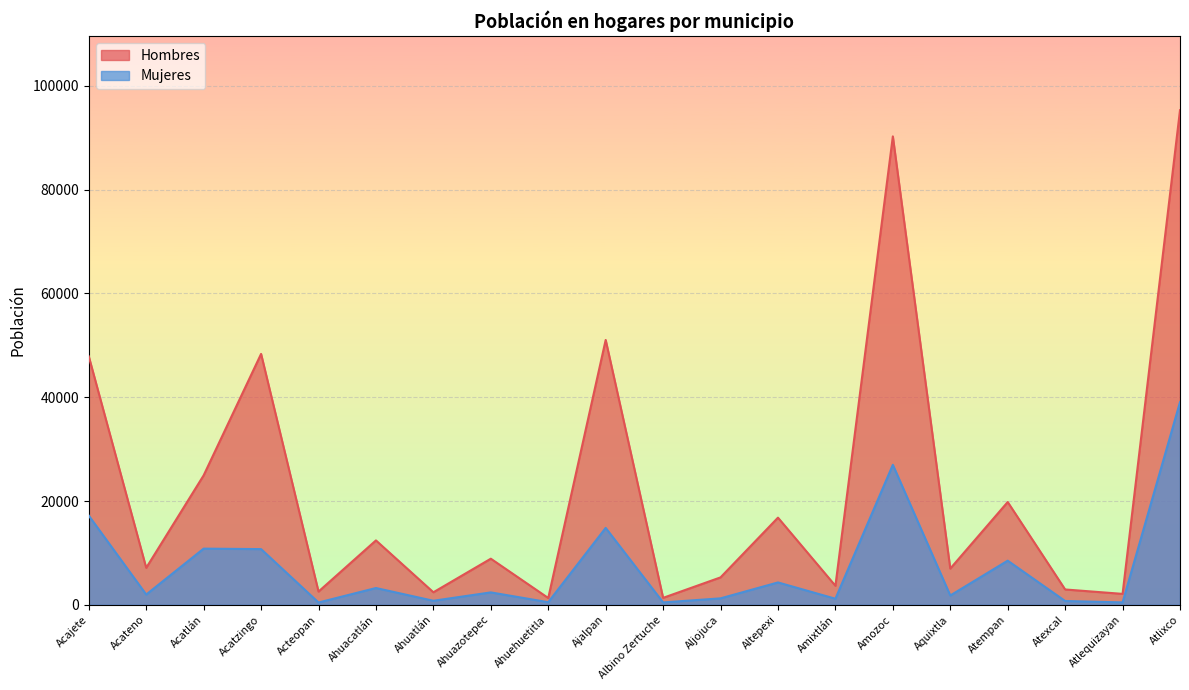

True or false: Hombres has more than 2 points higher than both neighbors.

True